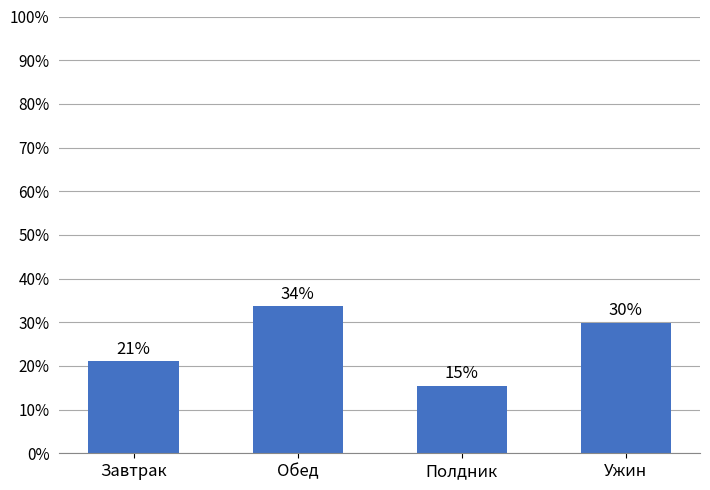

What is the value of the 1st bar from the left?

21.0